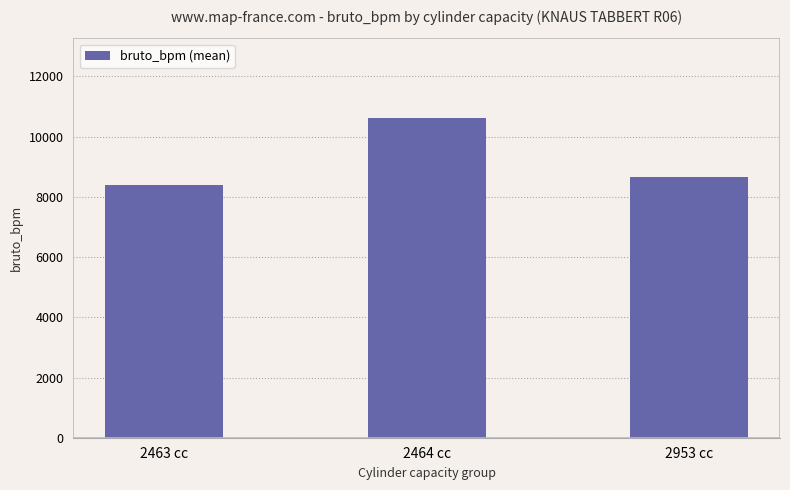

What is the label of the 3rd bar from the right?

2463 cc